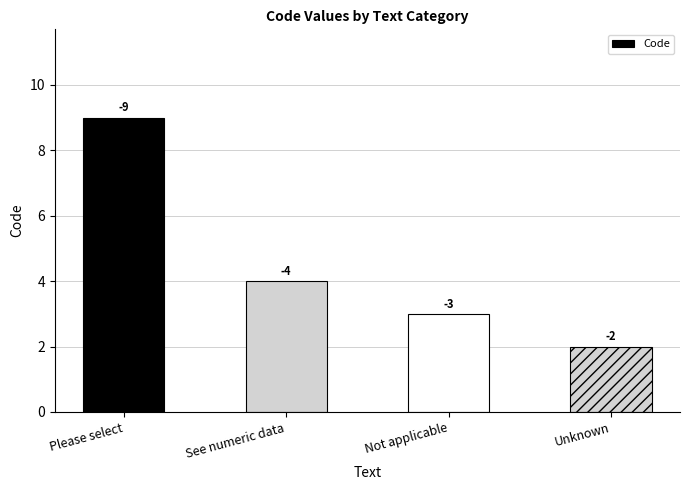

Does the chart contain any negative values?

No